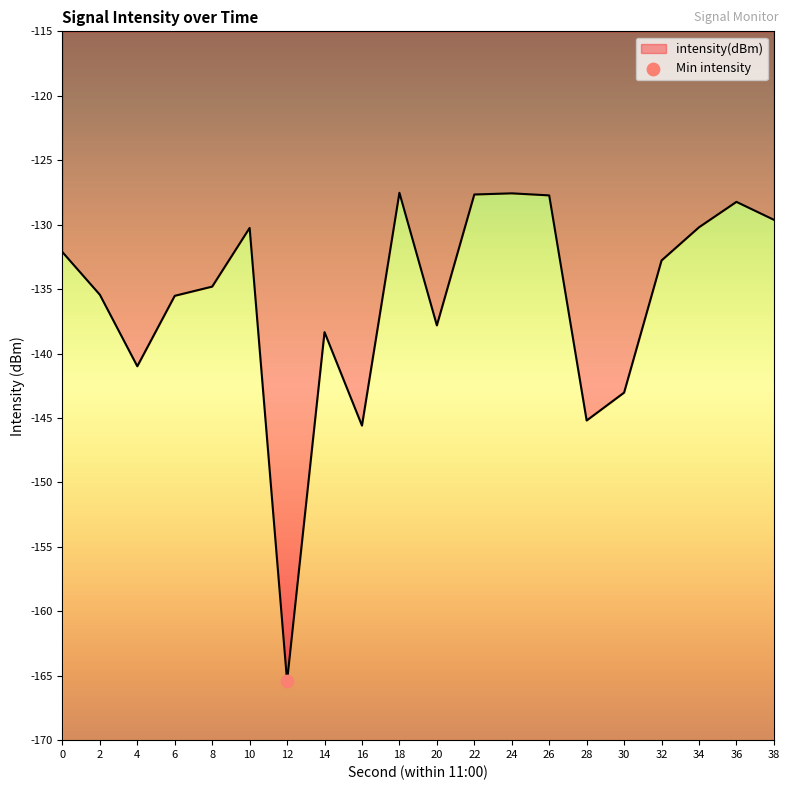

Between 18 and 4, which is larger?

18